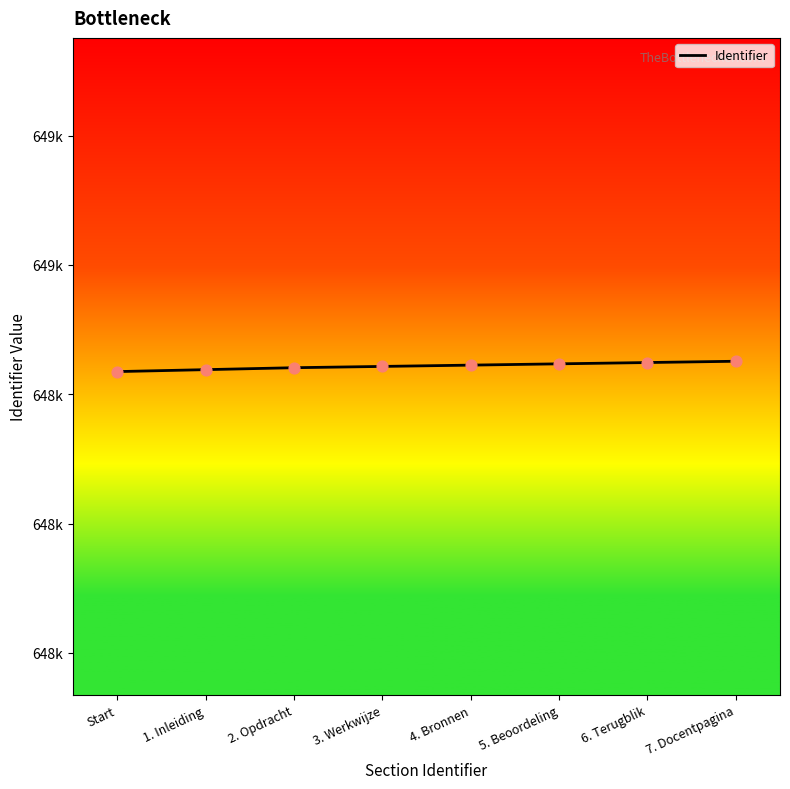

Does the chart have visible grid lines?

No